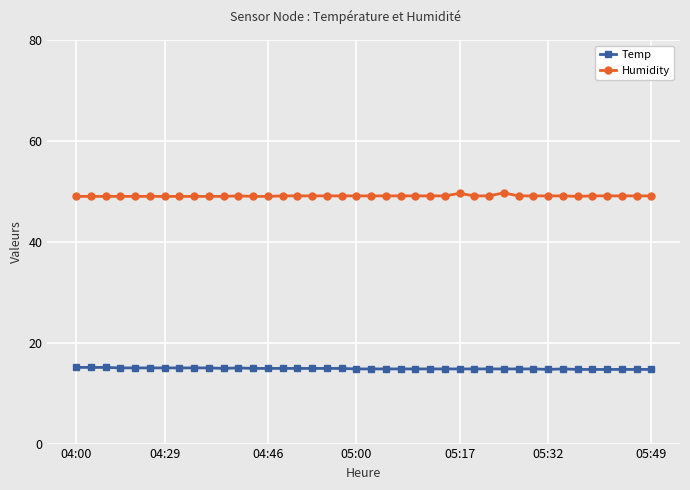

Is this an area chart (filled region under the line)?

No